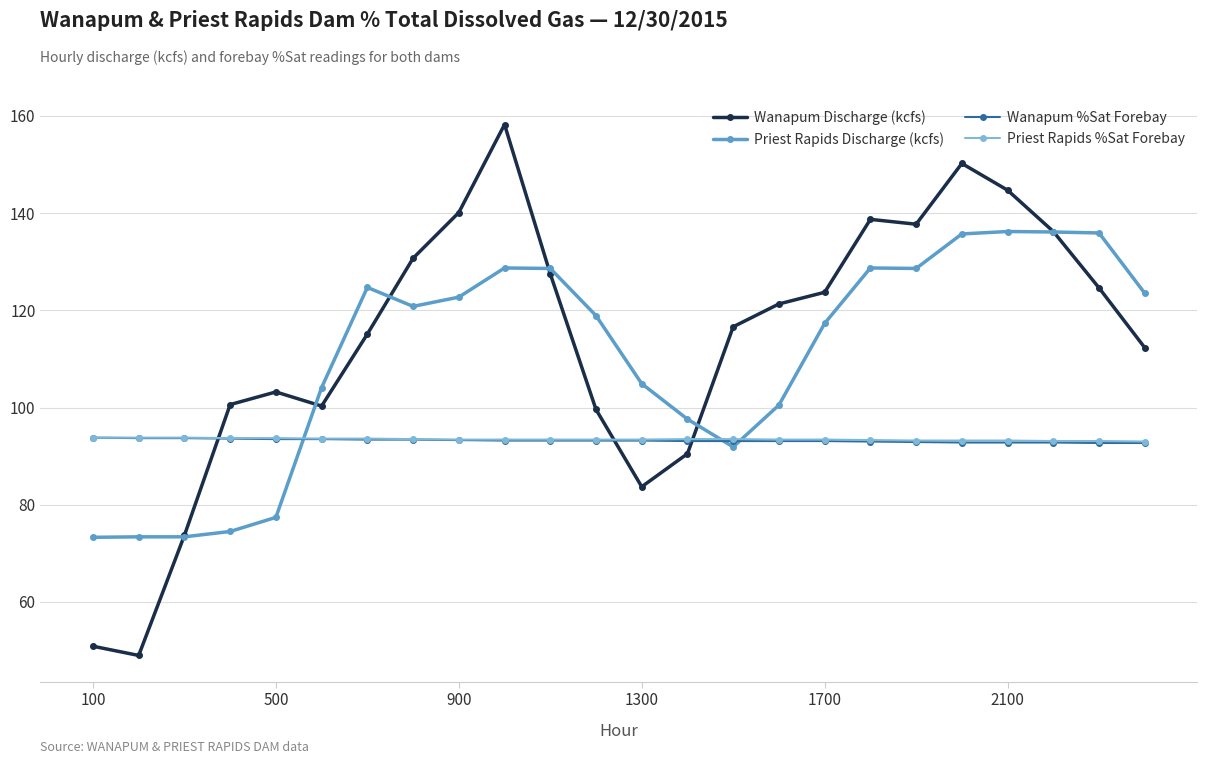

What is the smallest value displayed?

49.0